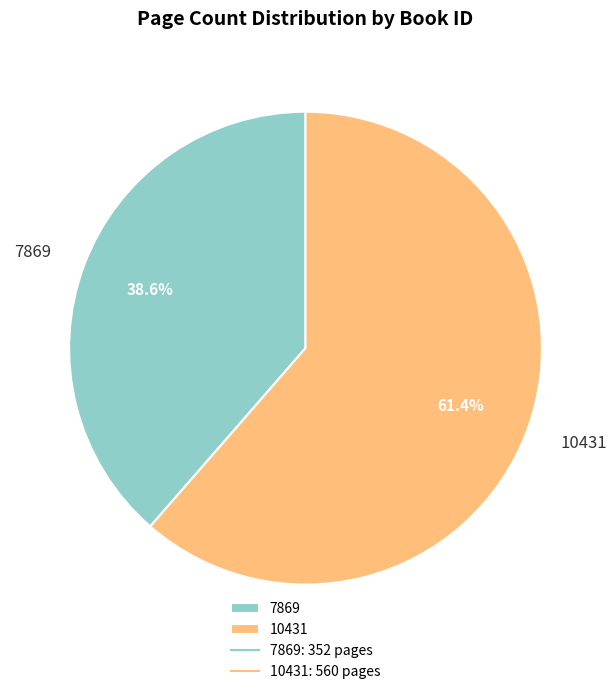

To the nearest percent, what portion does 10431 represent?

61%